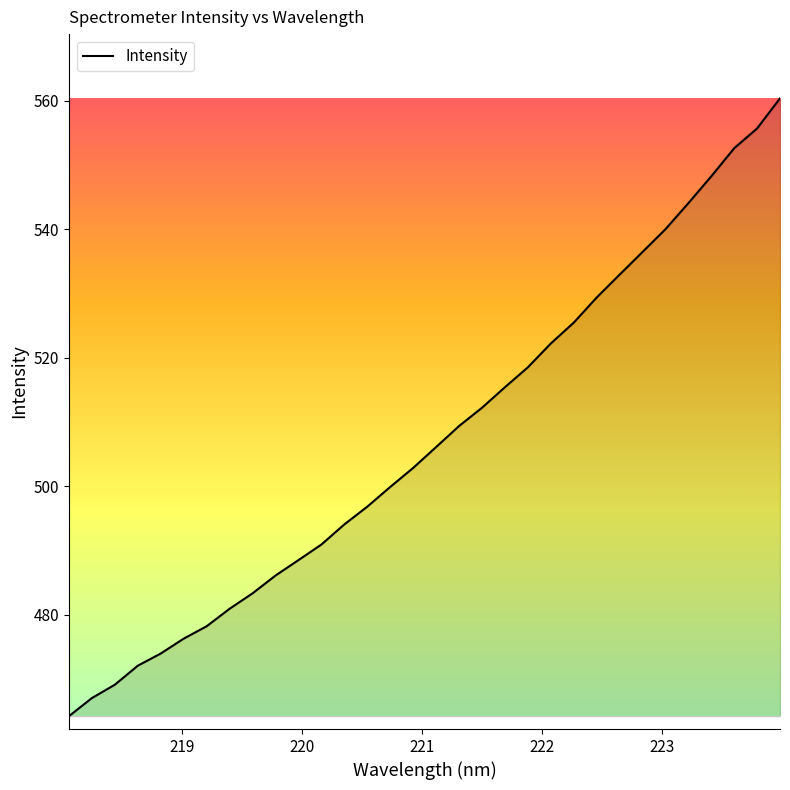

What is the smallest value displayed?

464.2